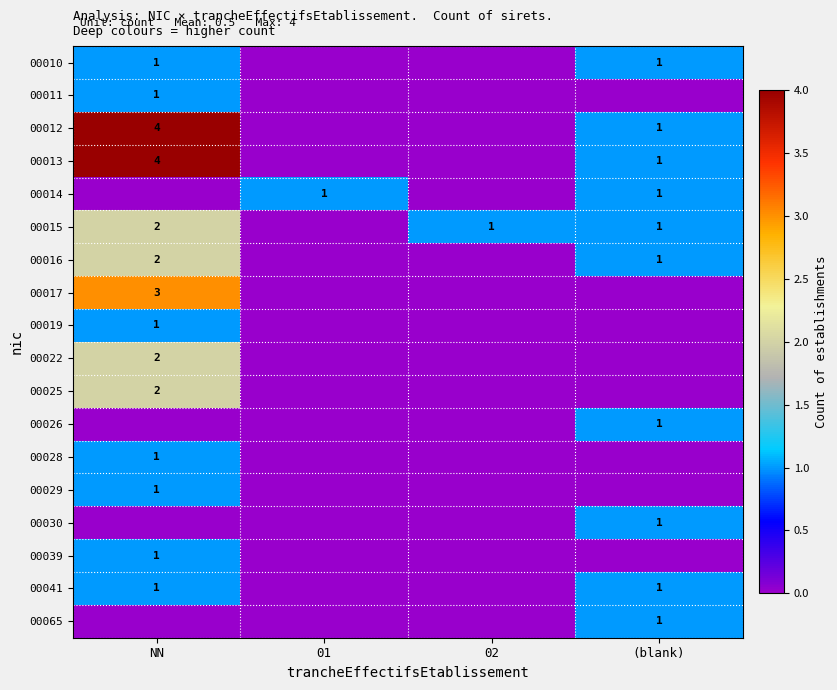

At how many categories does at least one series exceed 0?

4